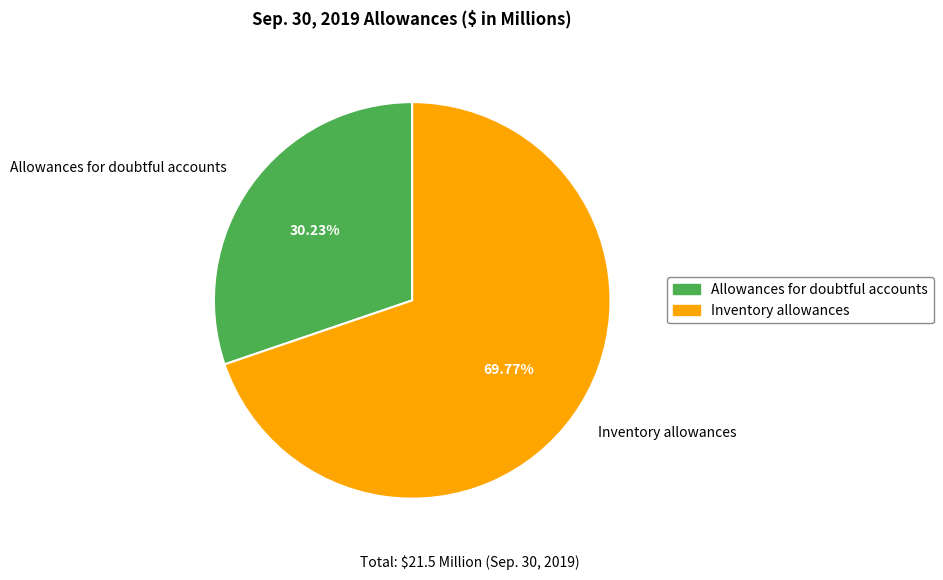

To the nearest percent, what percentage of the pie is Allowances for doubtful accounts?

30%